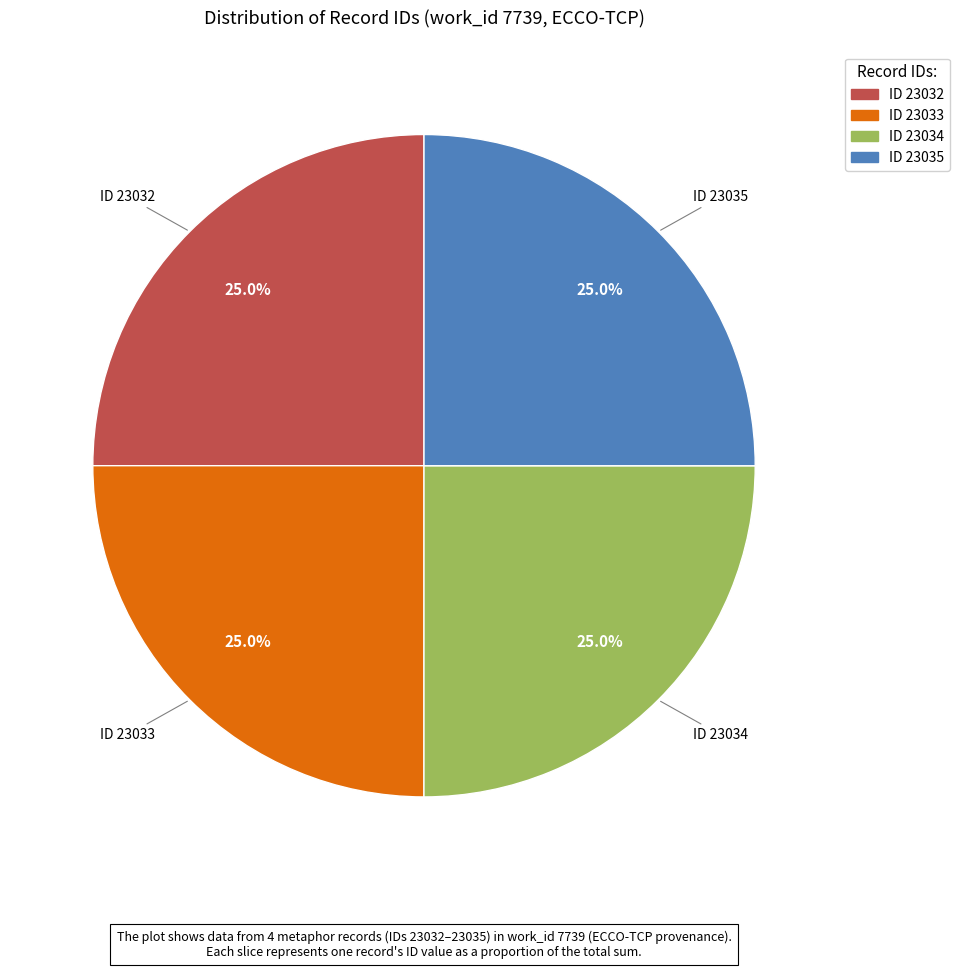

What portion of the pie excludes ID 23034?

75.0%